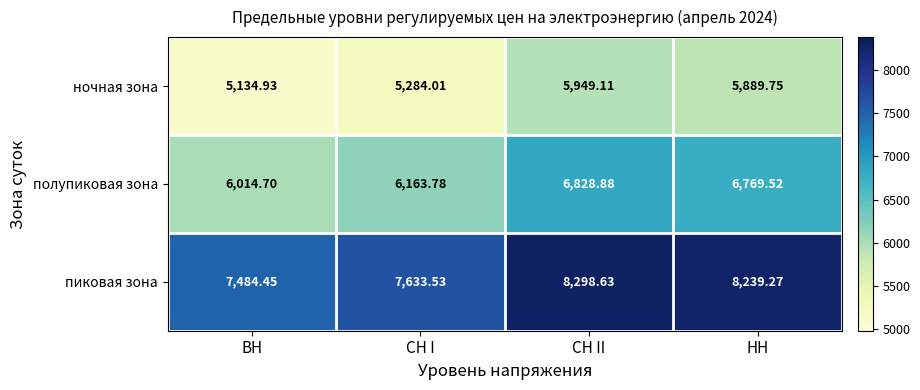

Which series has the largest total across all categories?

пиковая зона